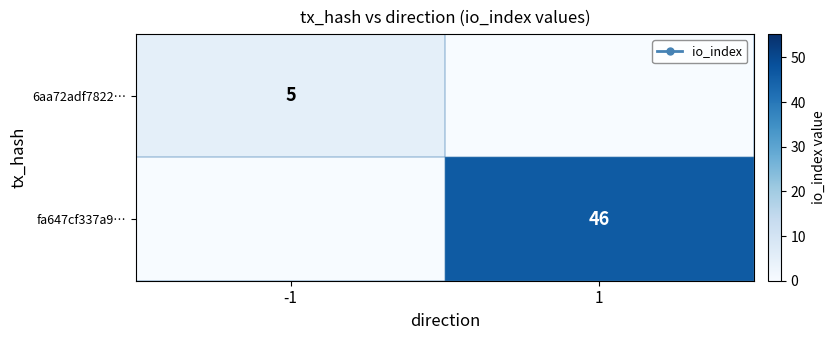

Is it true that fa647cf337a9… equals 46 at 1?

True